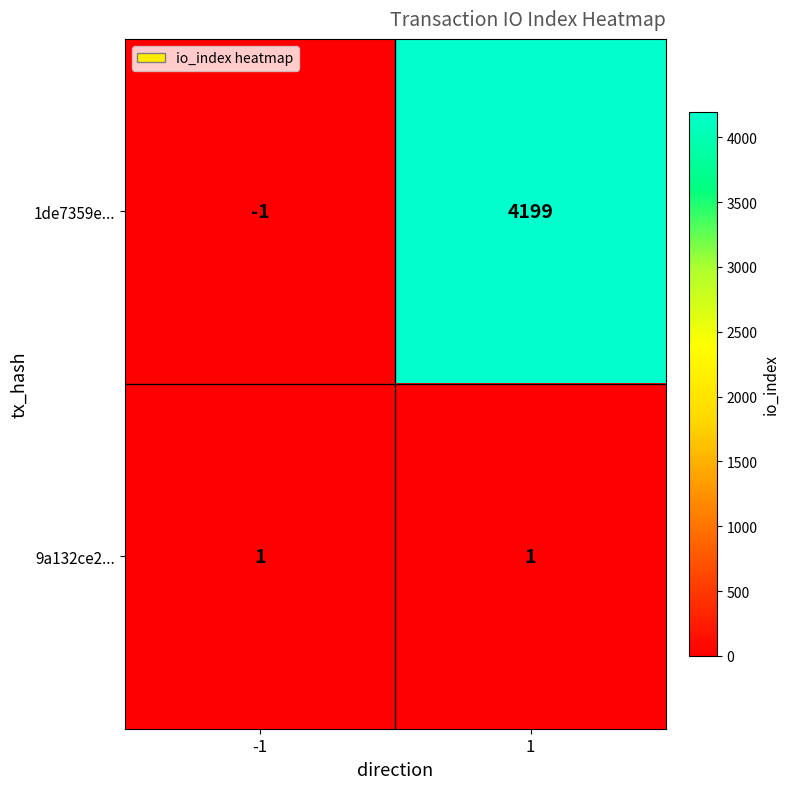

The value of 1de7359e... at 1 is 849. True or false?

False